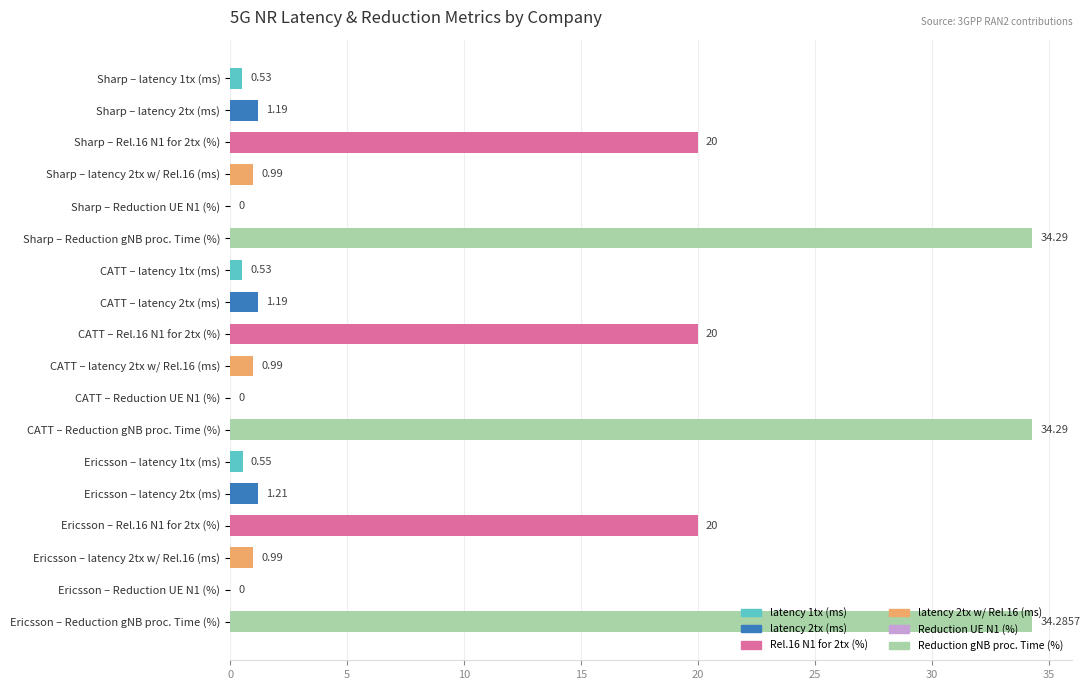

What is the sum of all values?

171.0